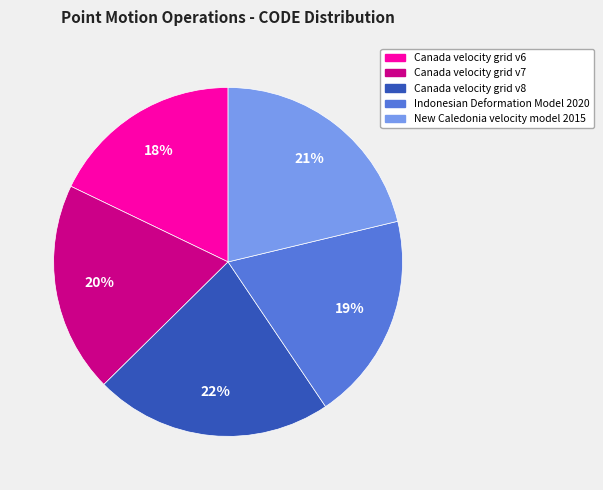

Count the number of slices in the pie.

5